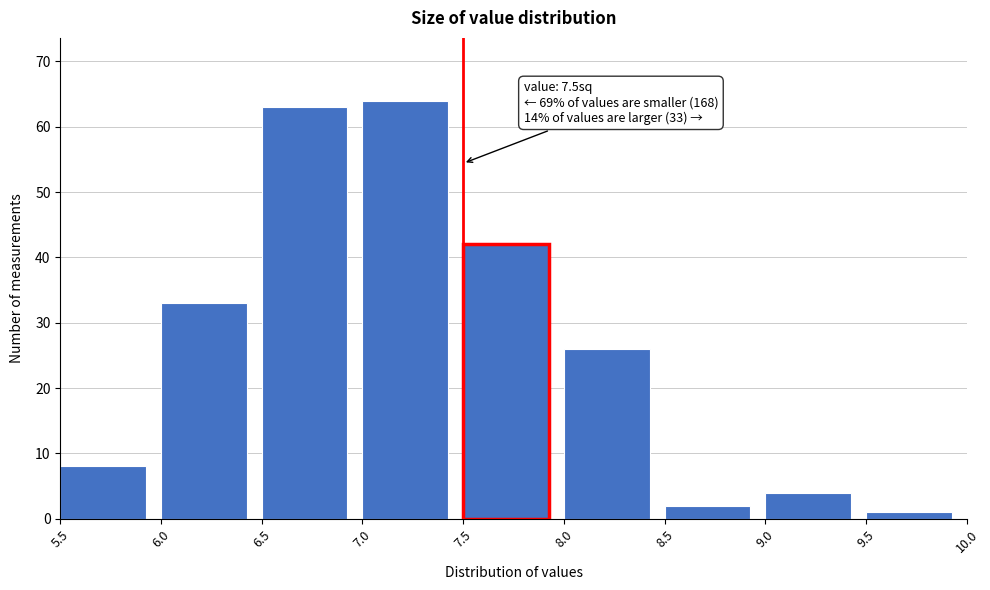

Which range on the x-axis has the tallest bar?

7.0 to 7.5